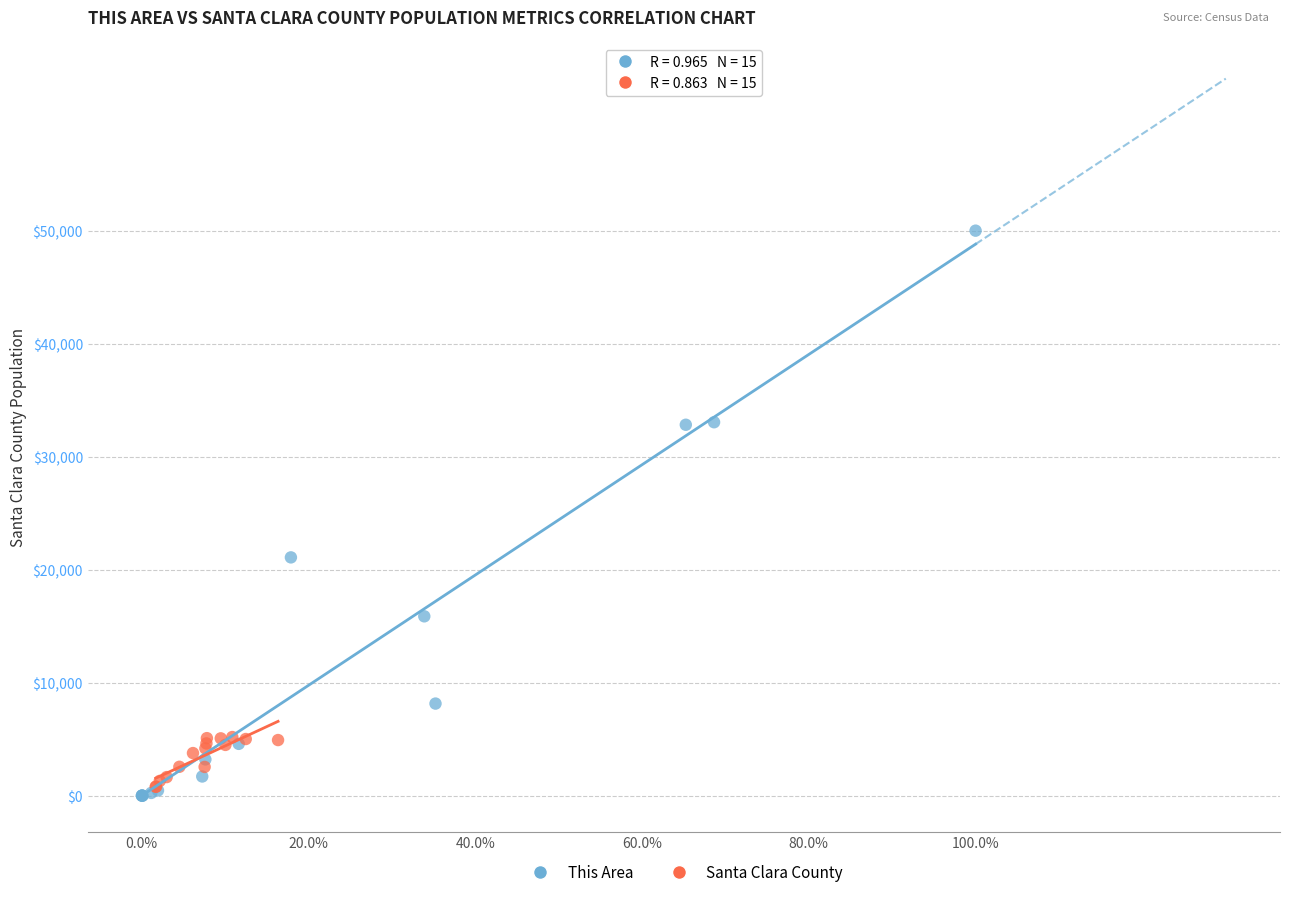

Which series reaches the minimum Y coordinate?

This Area